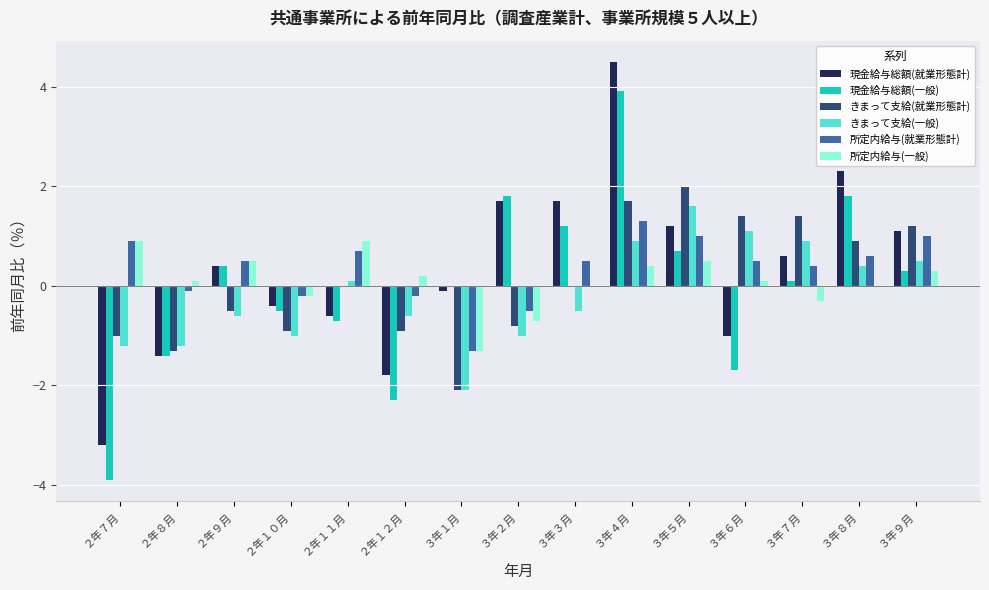

The きまって支給(一般) series shows -0.6 at ２年１２月. True or false?

True